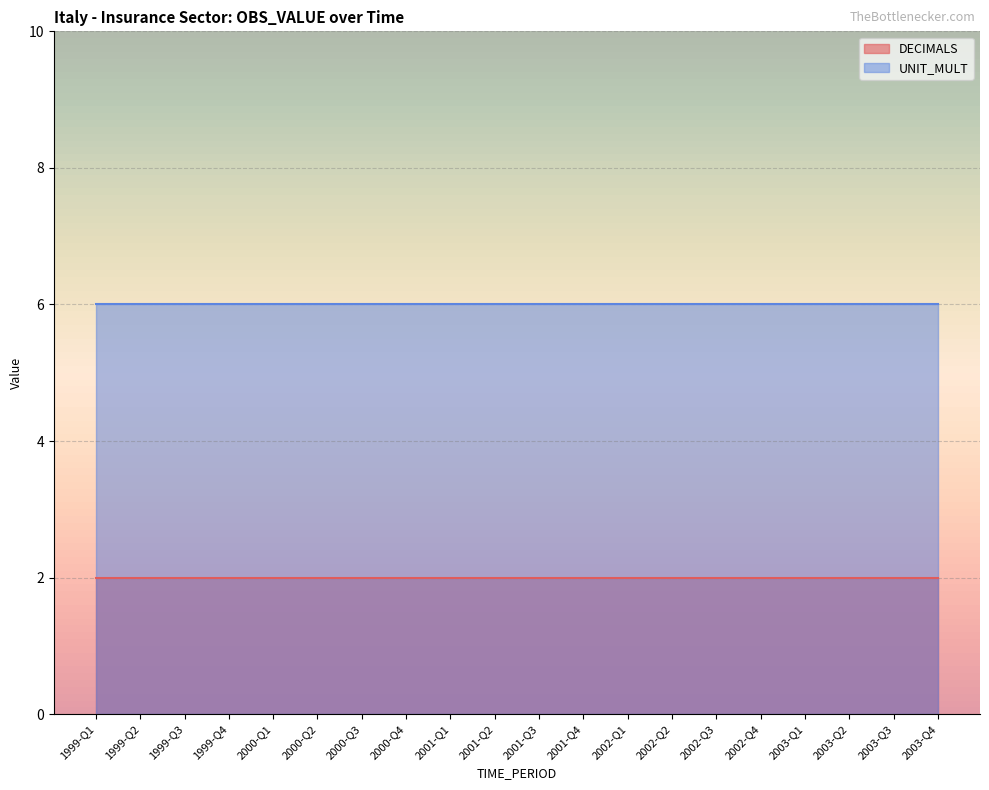

What is the label of the 5th point from the left?

2000-Q1